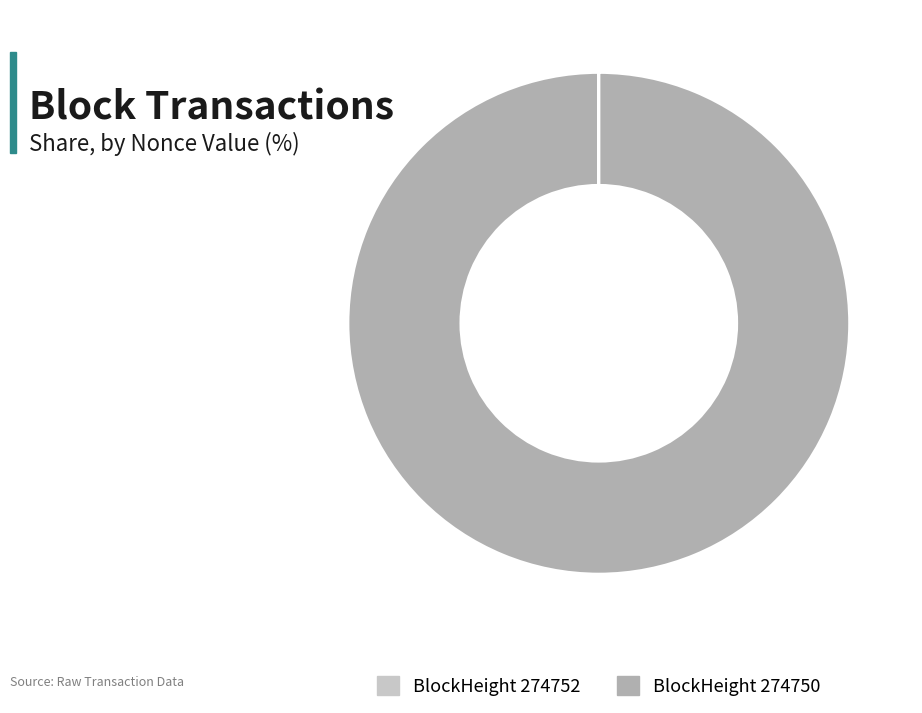

Is there any slice that represents more than half of the pie?

Yes